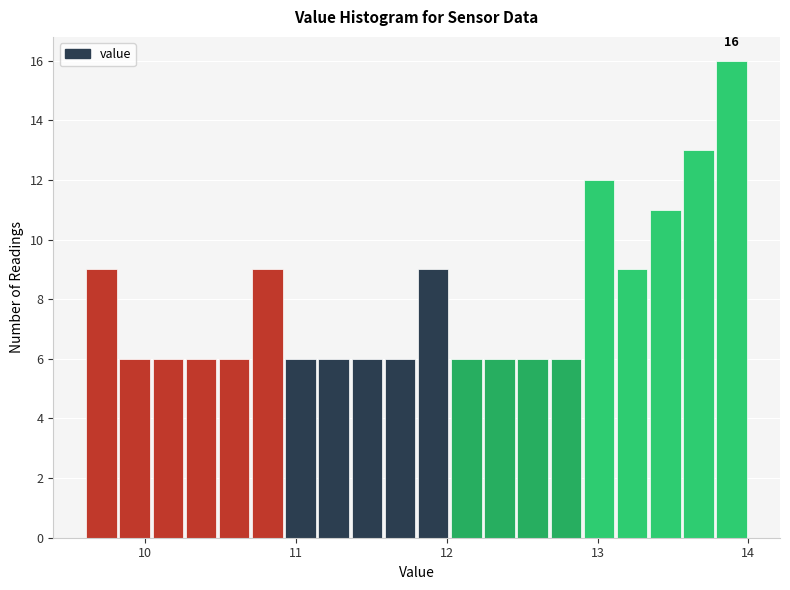

Read against the x-axis, roughly where is the centre of the tallest bar?

13.9